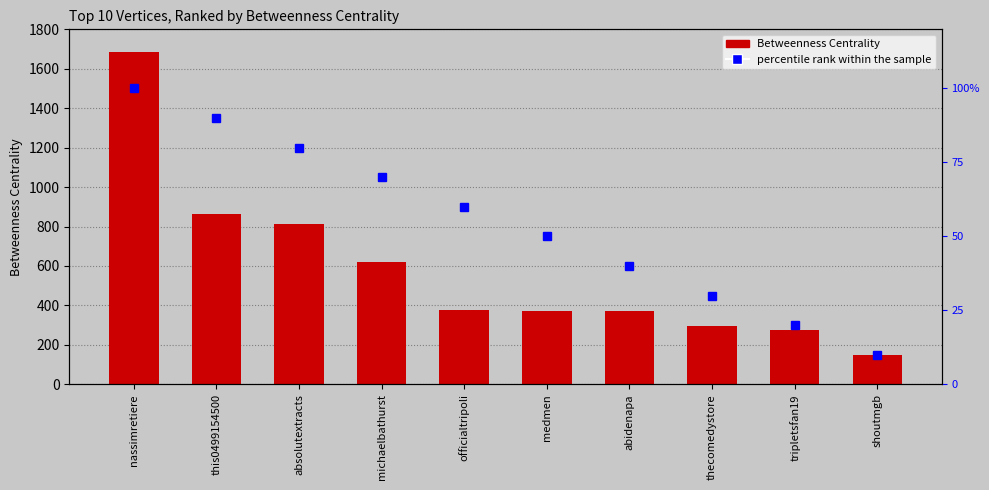

How many data points in Betweenness Centrality are less than 378?

5